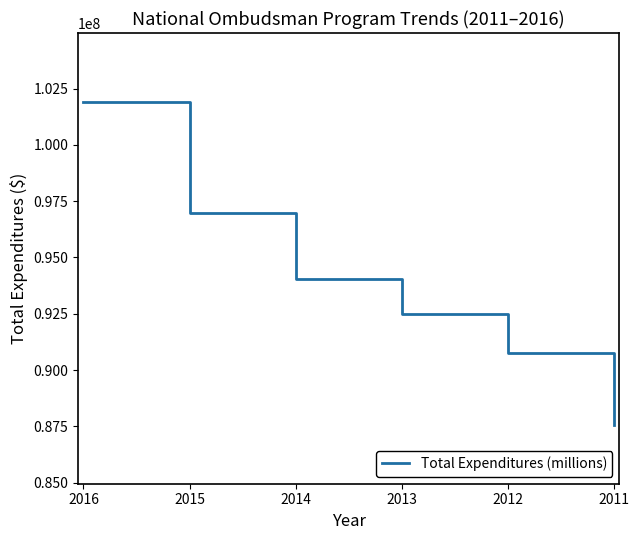

Is it true that the value at 2013 is 92501893?

True